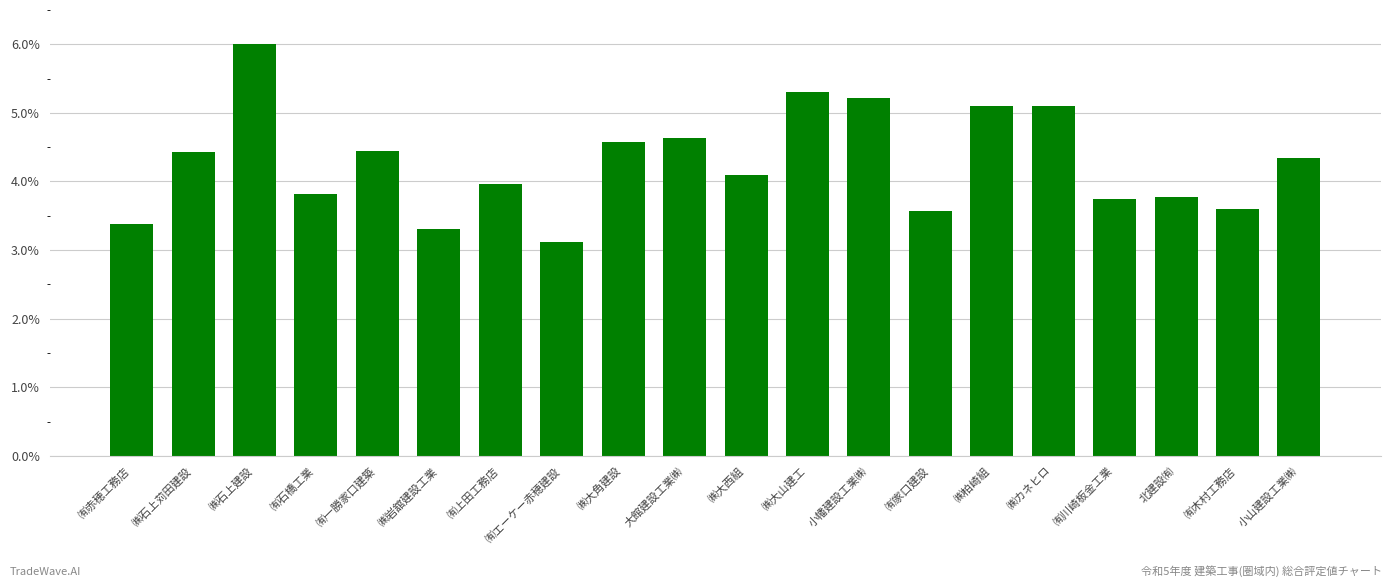

The chart shows a value of 4.6 at ㈱大角建設. True or false?

True